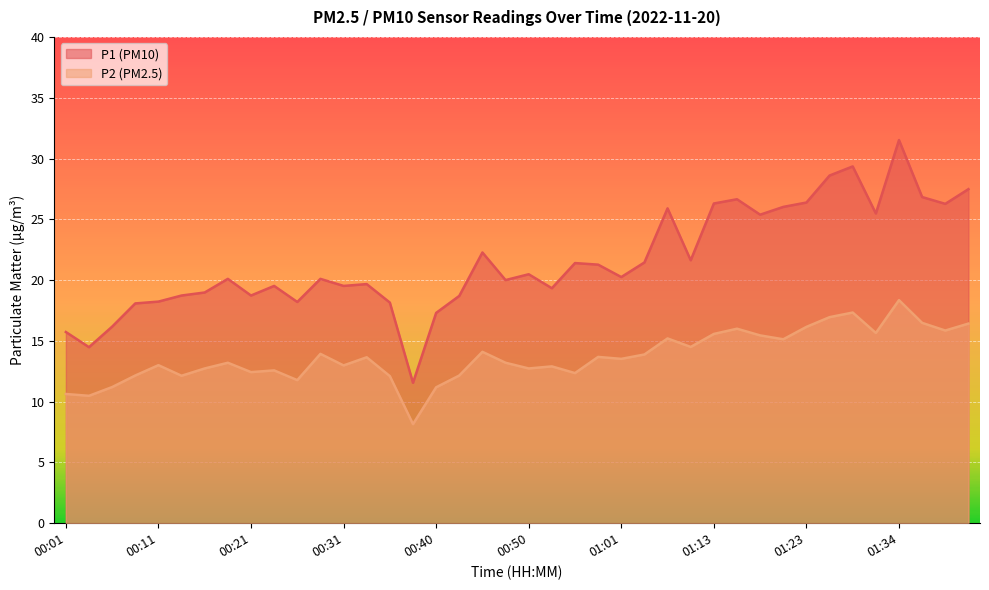

What is the sum of the P2 values at 01:11 and 00:21?

26.9